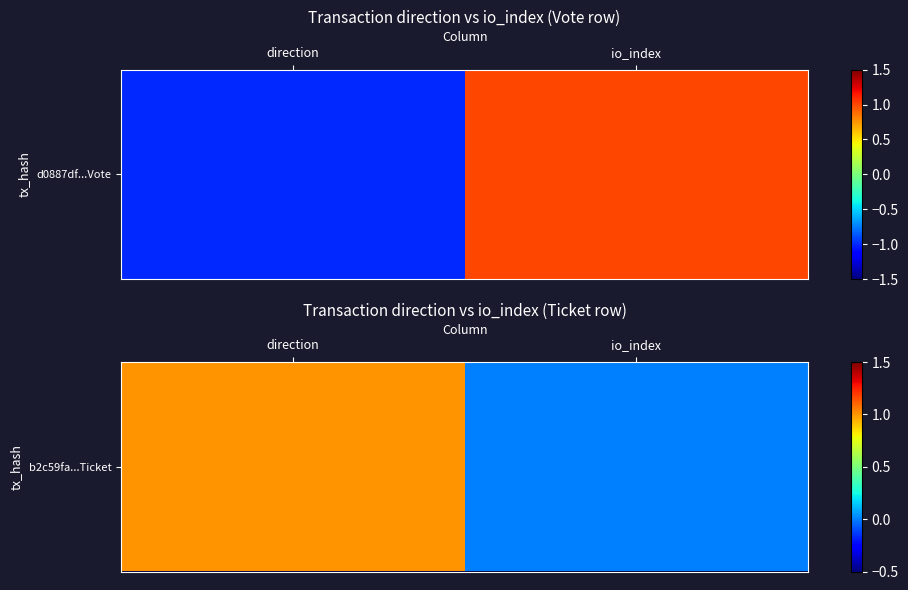

The value at direction is 1. True or false?

False